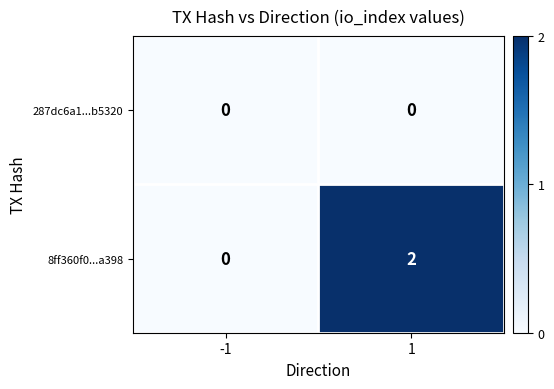

What is the greatest value displayed?

2